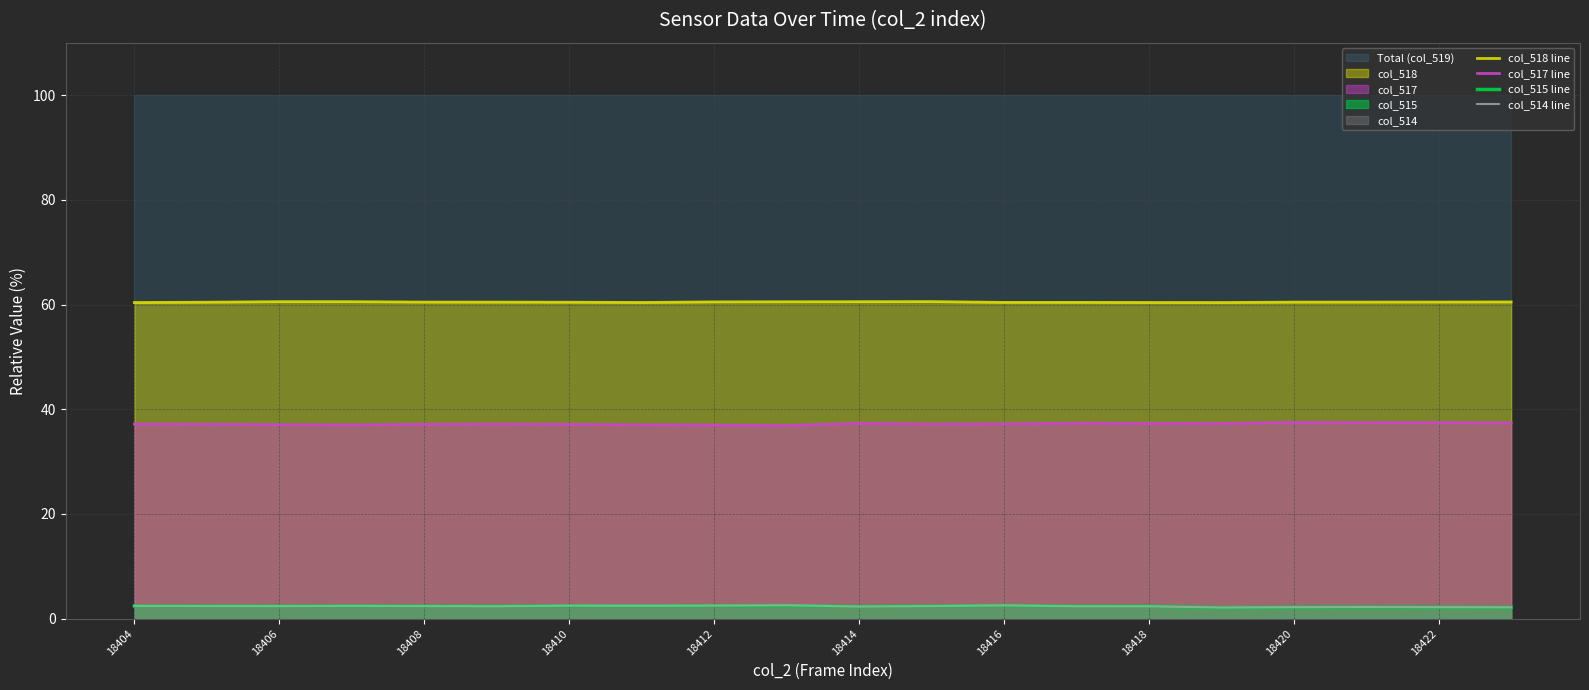

The col_517 line series shows 37.5 at 18420. True or false?

True